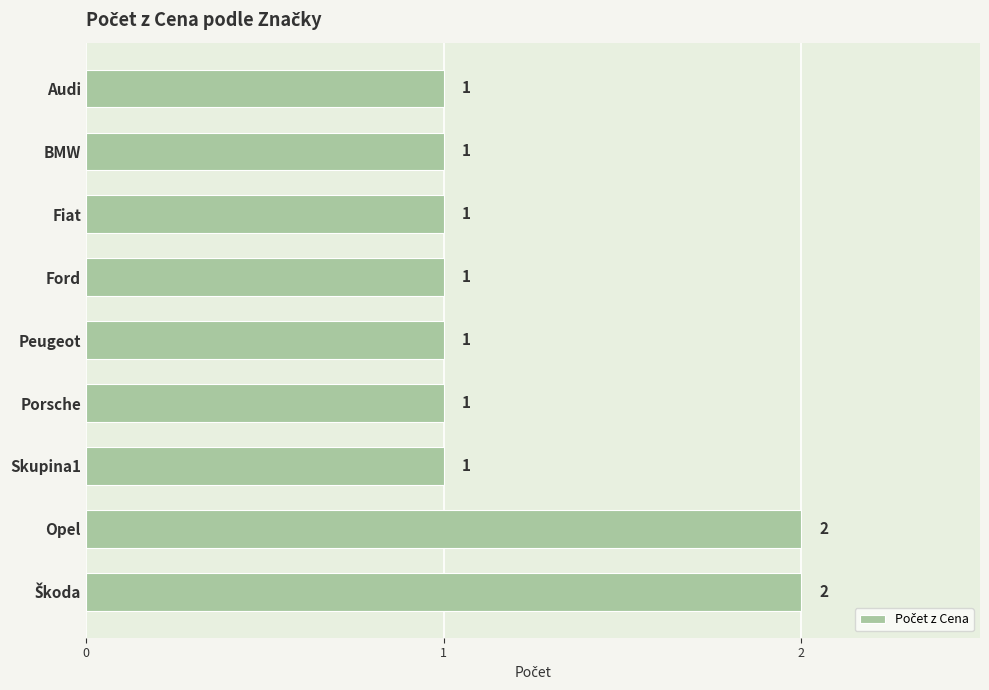

Reading top to bottom, transcribe all the data shown in this chart.

1	1	1	1	1	1	1	2	2